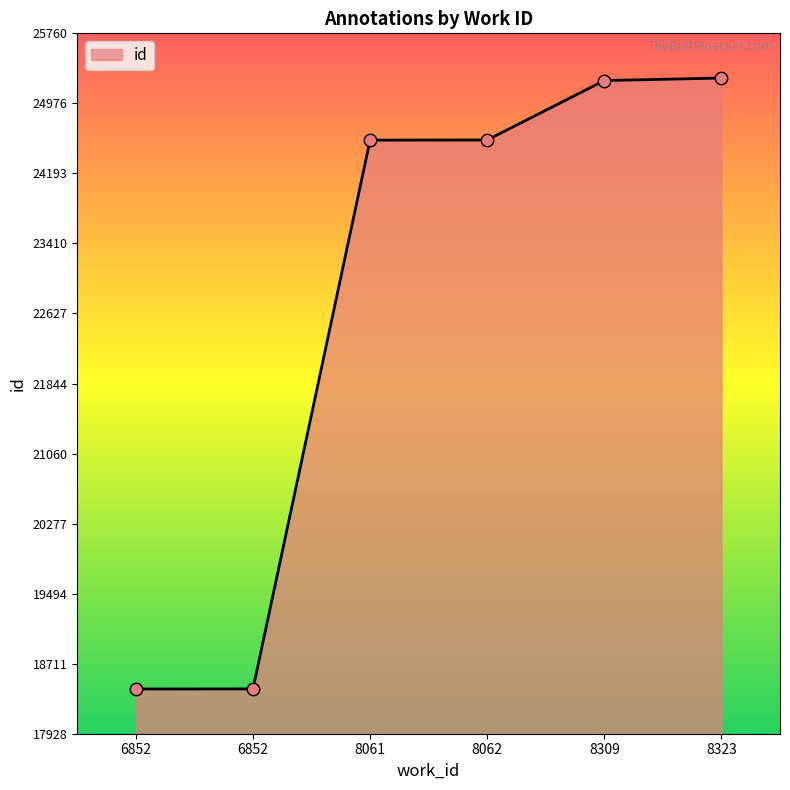

What is the change in value from 6852 to 6852?

+1